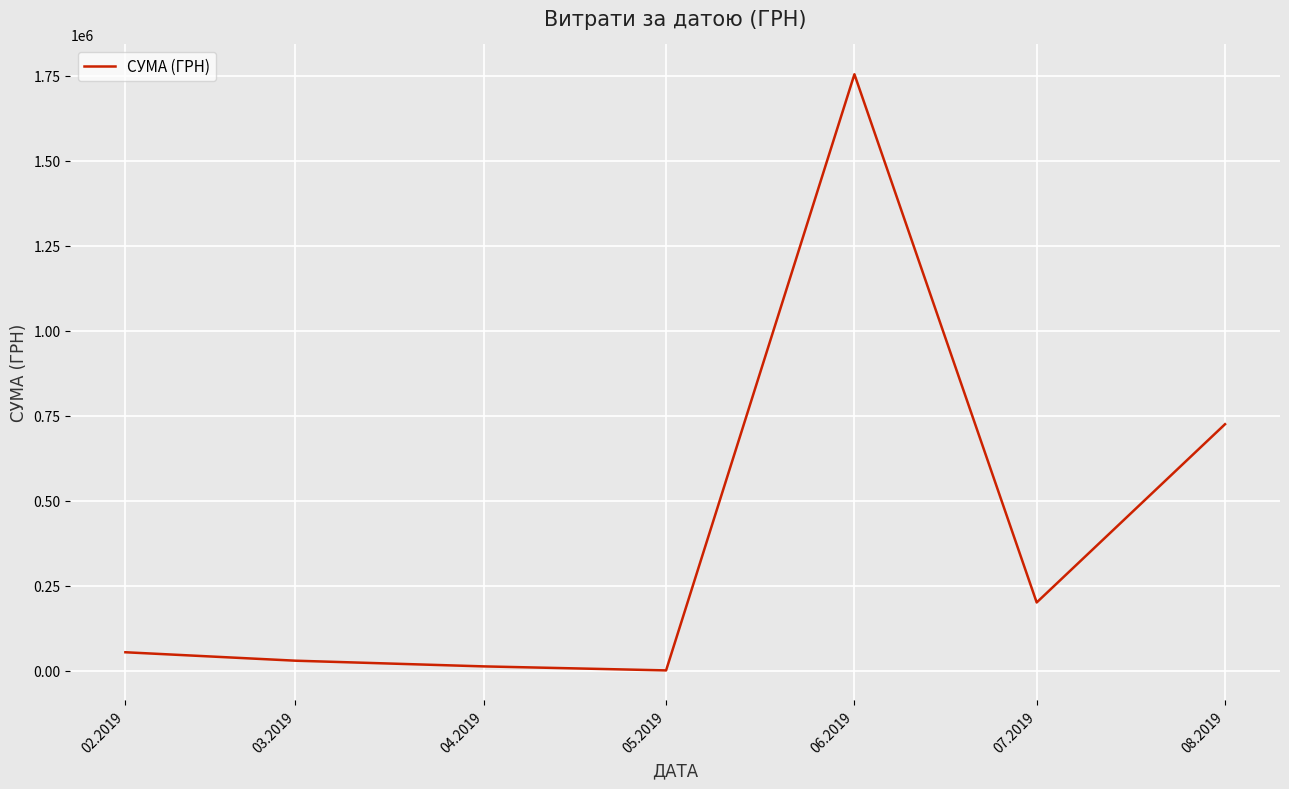

The value at 07.2019 is 200674.3. True or false?

True